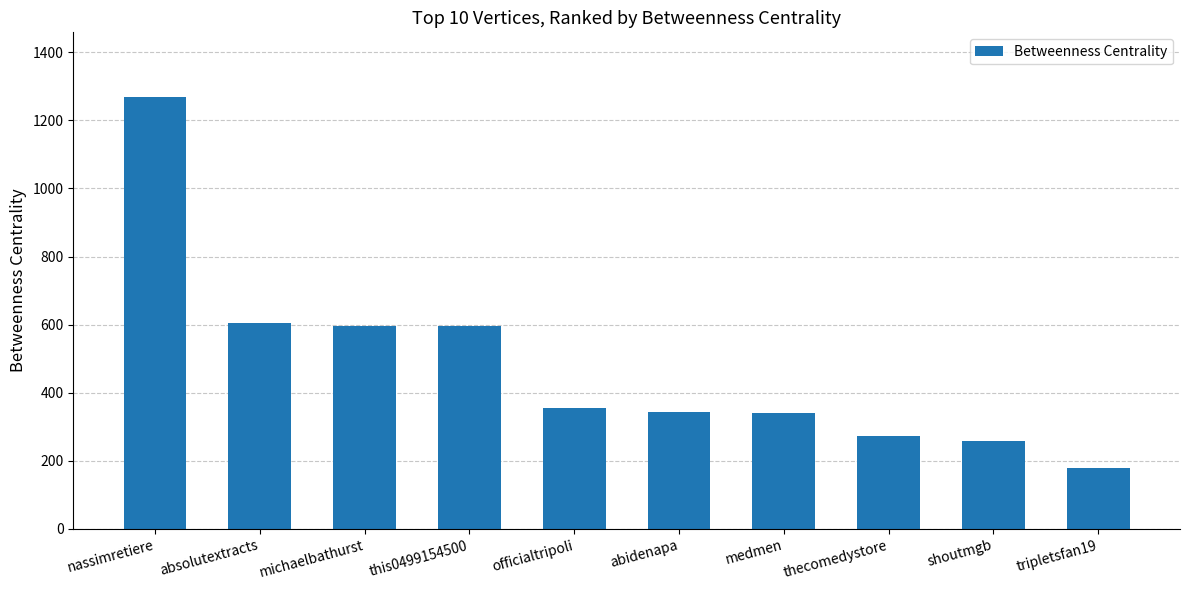

What is the label of the 9th bar from the right?

absolutextracts